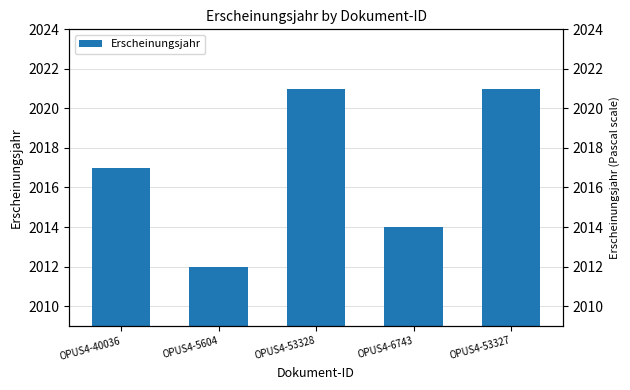

List the labels in order of value, largest first.

OPUS4-53328, OPUS4-53327, OPUS4-40036, OPUS4-6743, OPUS4-5604